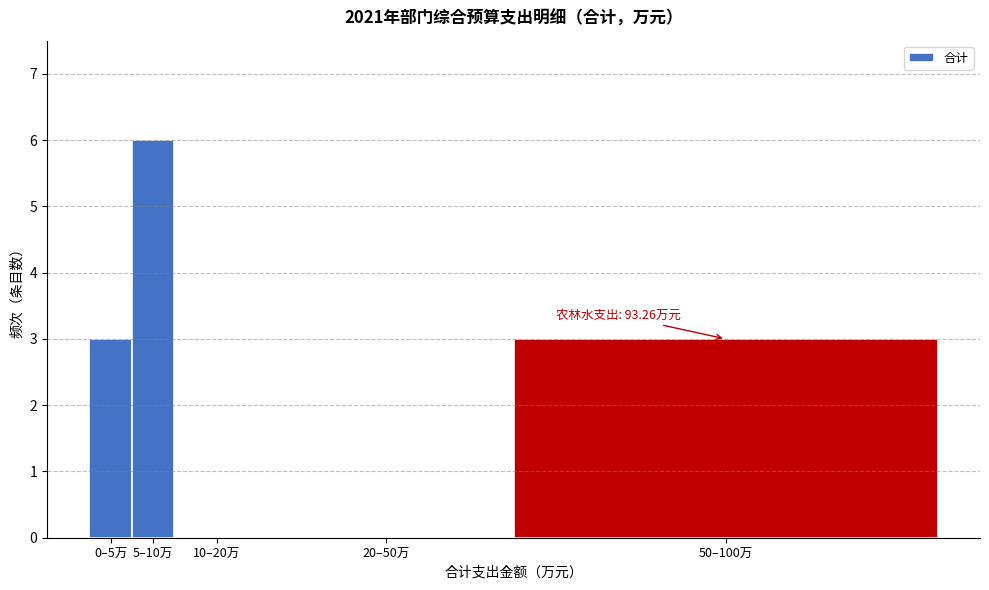

Reading right to left, extract all data points from this chart.

50–100万=3	20–50万=0	10–20万=0	5–10万=6	0–5万=3